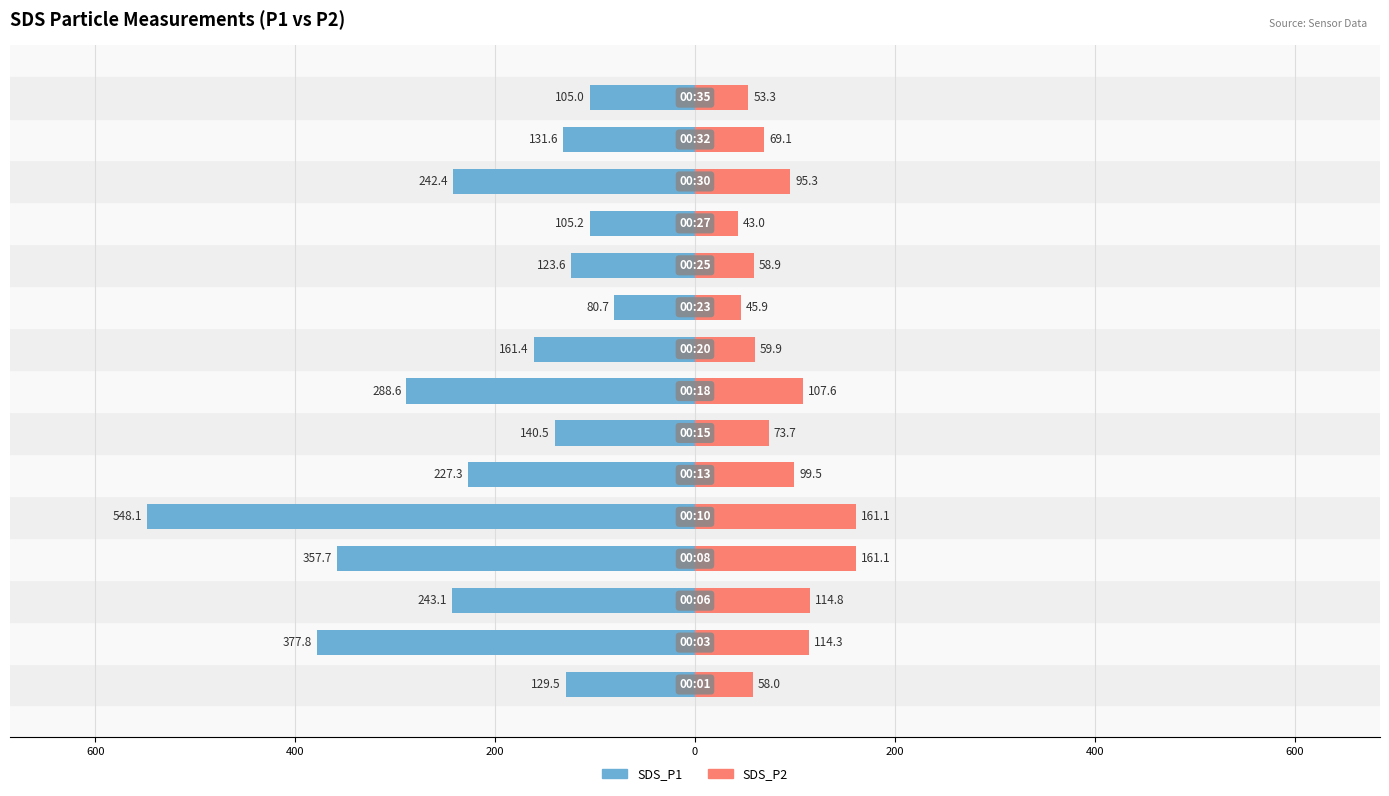

Count the number of categories in the chart.

15